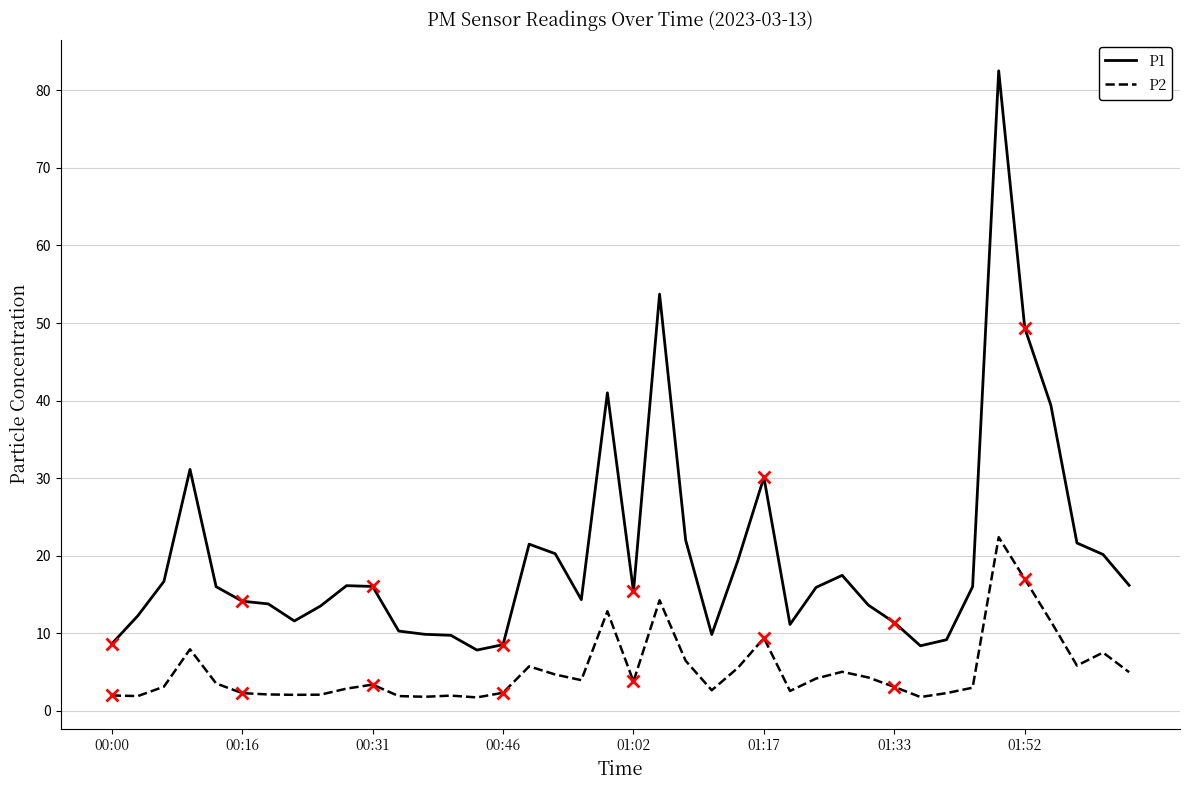

How many interior local valleys does the P1 series have?

7